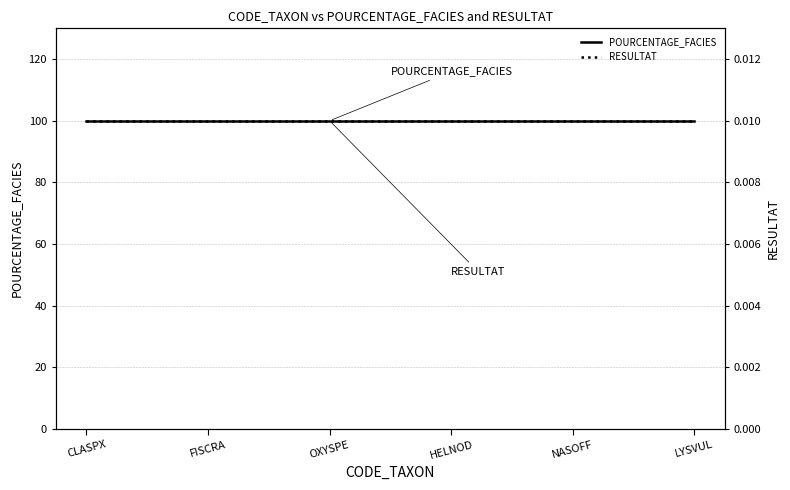

Count the number of data series in this chart.

2